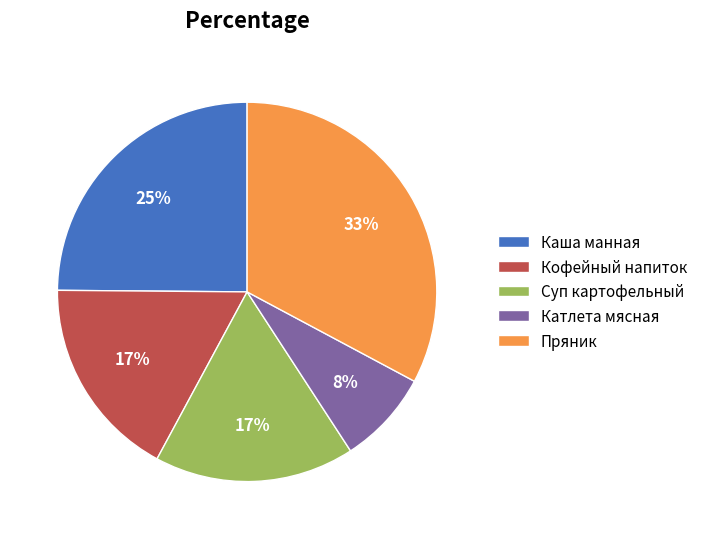

To the nearest percent, what percentage of the pie is Кофейный напиток?

17%